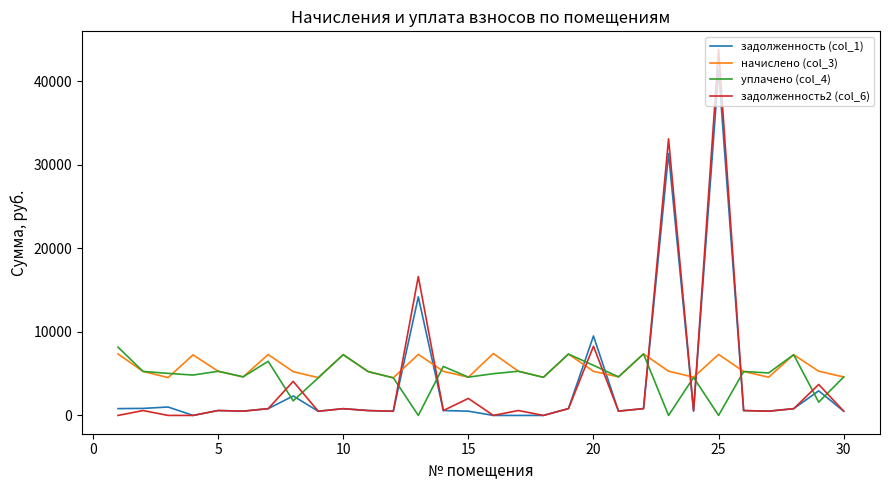

What is the maximum value shown in the chart?

43810.5